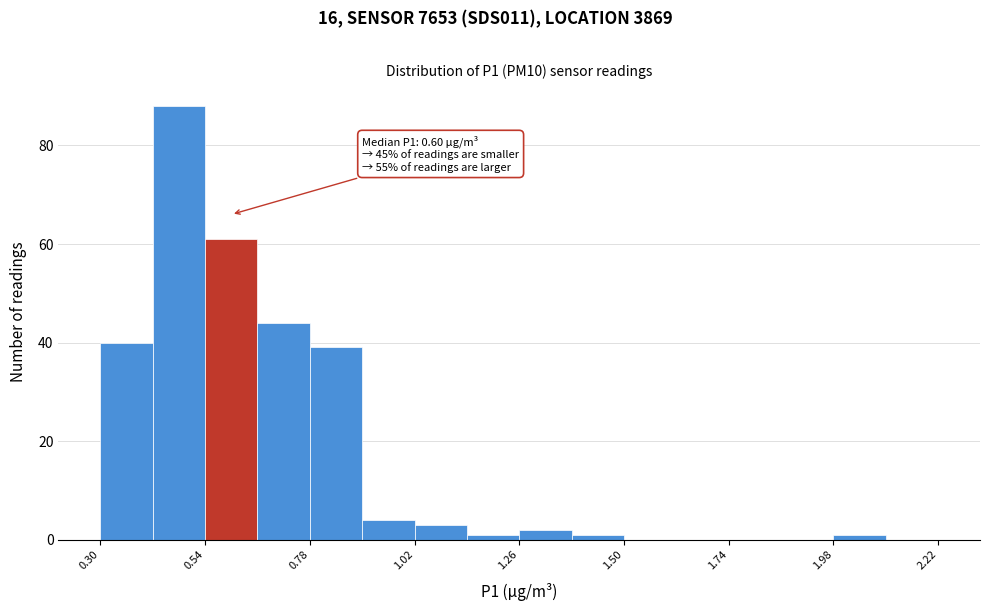

Read against the x-axis, roughly where is the centre of the tallest bar?

0.50